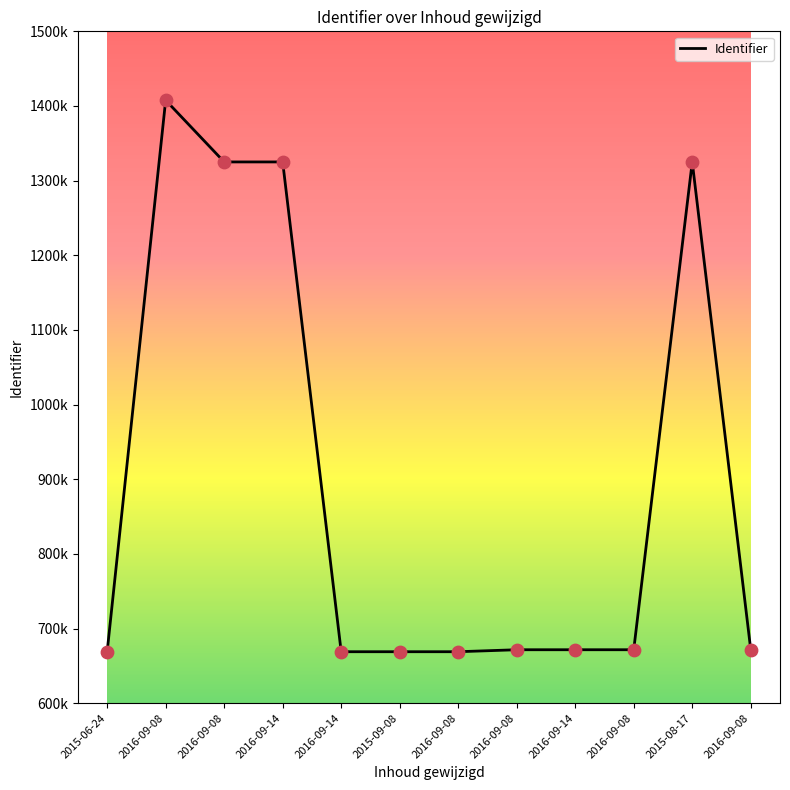

Is this an area chart (filled region under the line)?

No